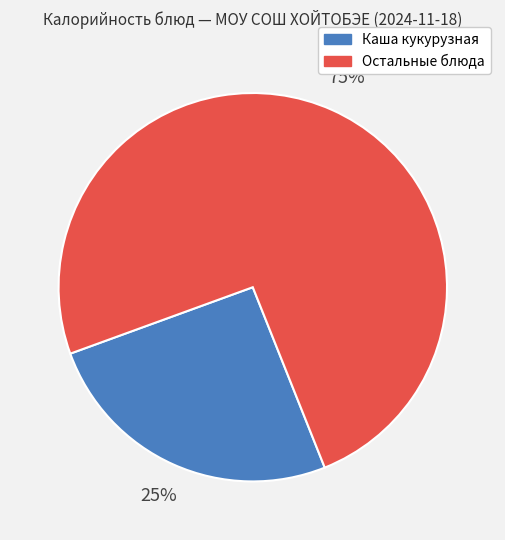

Count the number of slices in the pie.

2